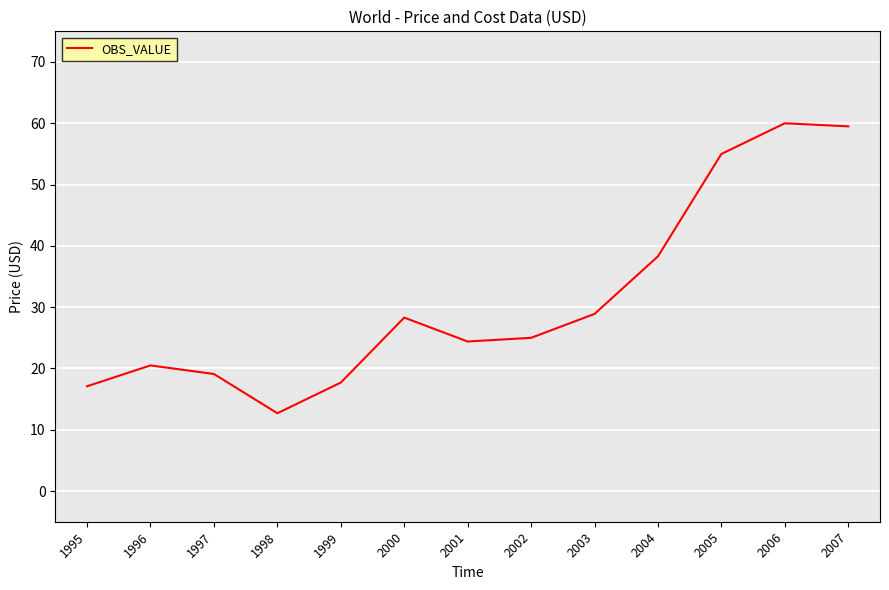

At which category does the chart reach its minimum across all series?

1998